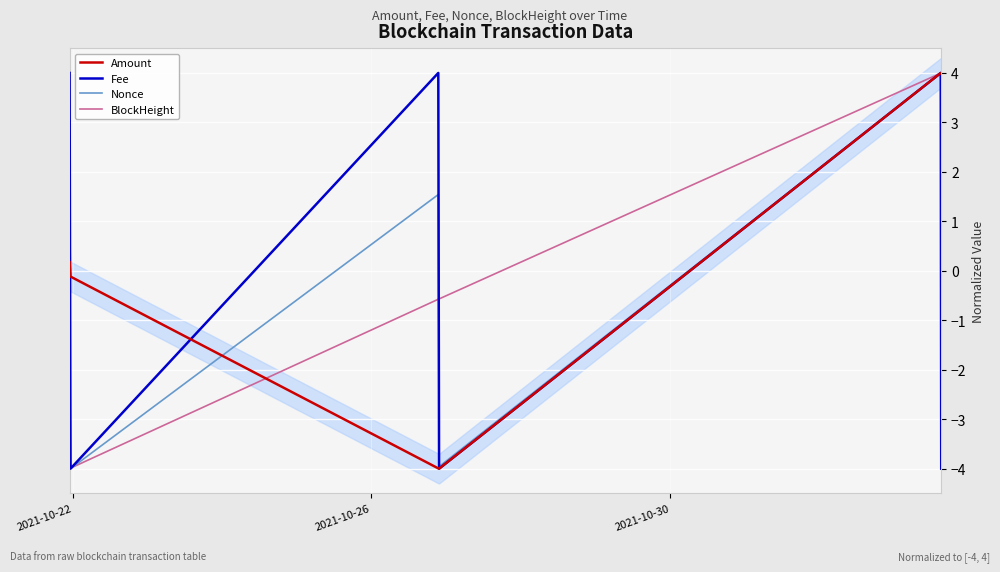

What is the highest value of the Amount series?

4.0